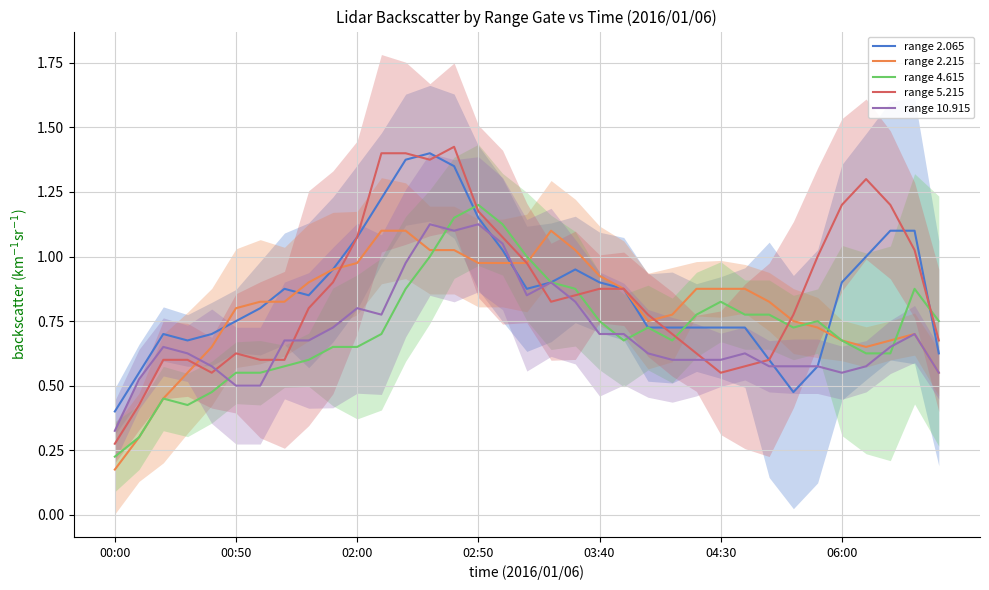

At which label is range 10.915 closest to 0?

00:00